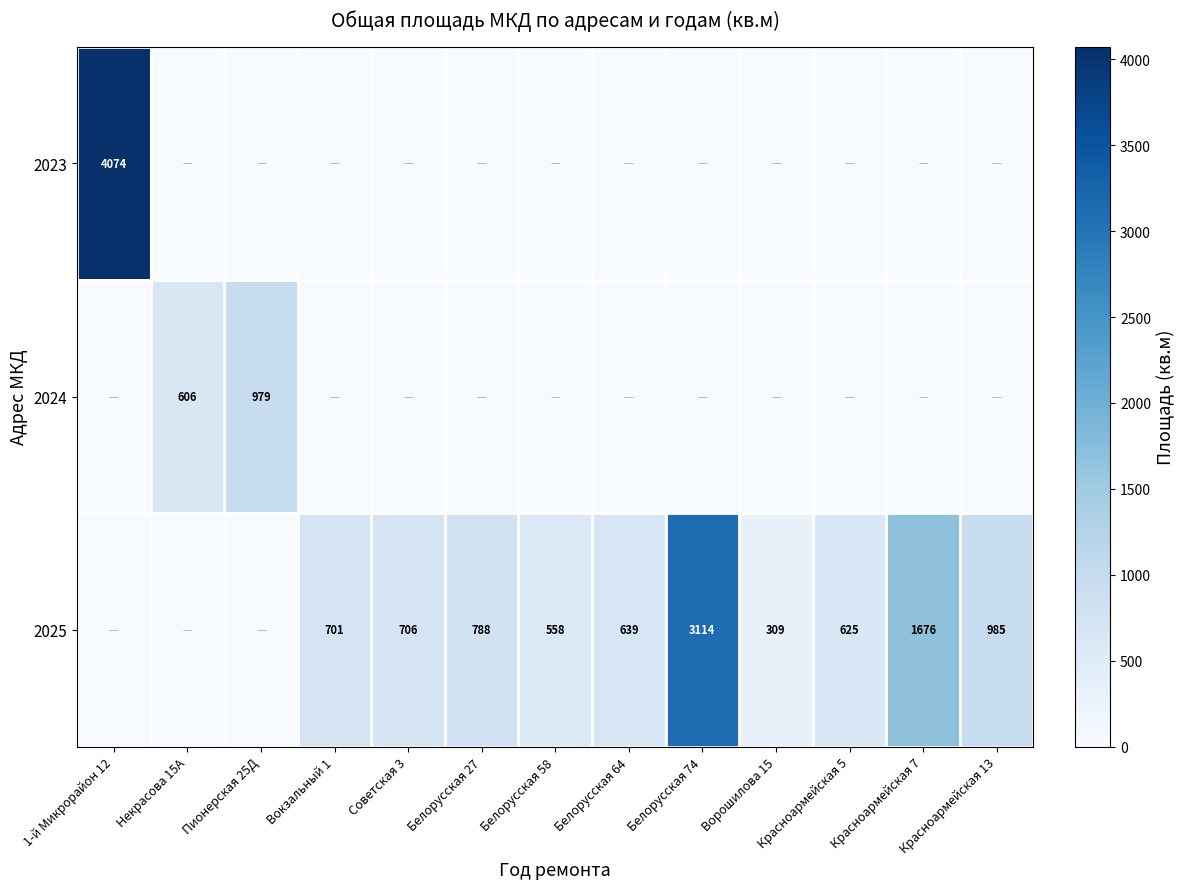

The 2025 series shows 2516 at Красноармейская 7. True or false?

False